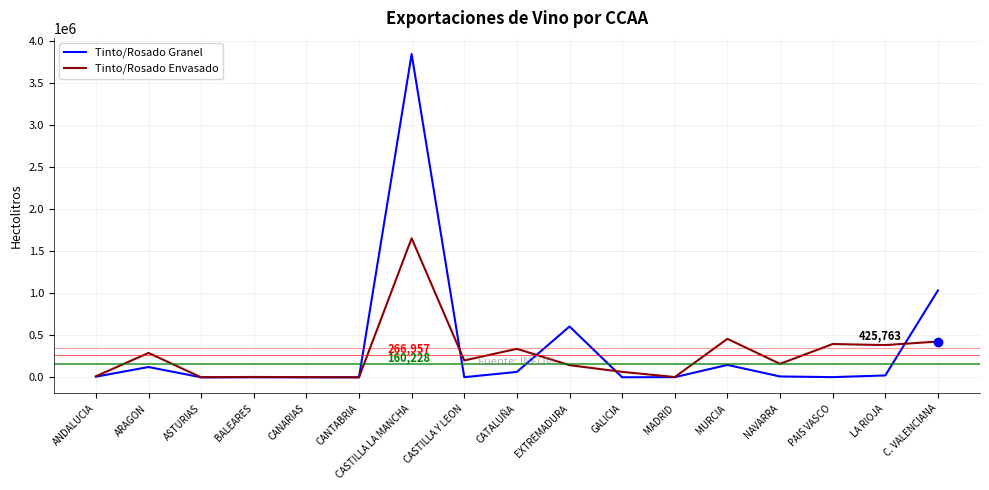

What is the total value across all series at MADRID?

4857